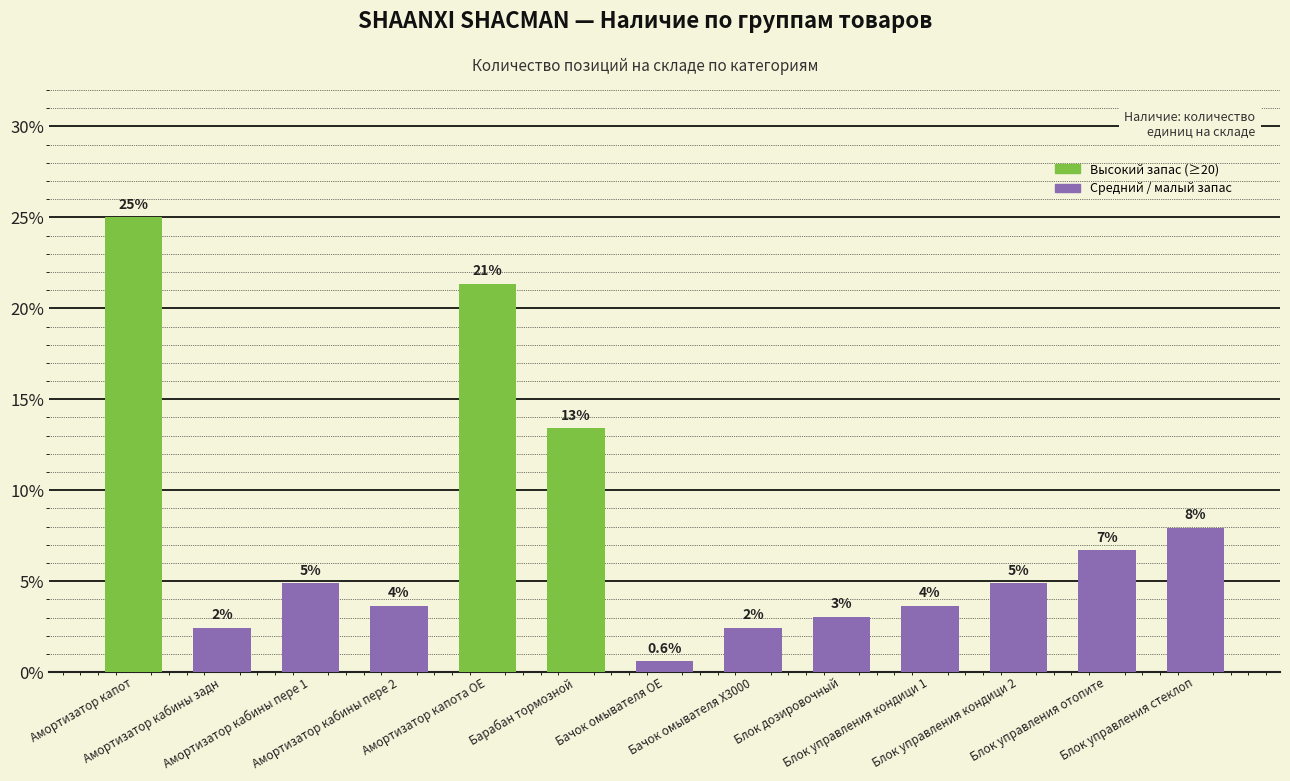

List the labels in order of value, largest first.

Амортизатор капот, Амортизатор капота OE, Барабан тормозной, Блок управления стеклоп, Блок управления отопите, Амортизатор кабины пере 1, Блок управления кондици 2, Амортизатор кабины пере 2, Блок управления кондици 1, Блок дозировочный, Амортизатор кабины задн, Бачок омывателя X3000, Бачок омывателя OE